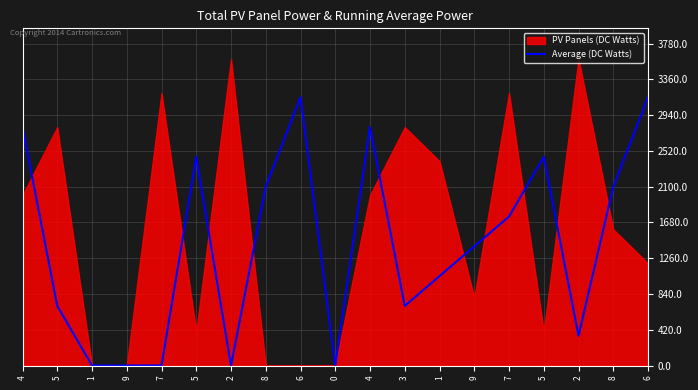

Reading left to right, transcribe all the data shown in this chart.

4=2800	5=700	1=0	9=0	7=0	5=2450	2=0	8=2100	6=3150	0=0	4=2800	3=700	1=1050	9=1400	7=1750	5=2450	2=350	8=2100	6=3150